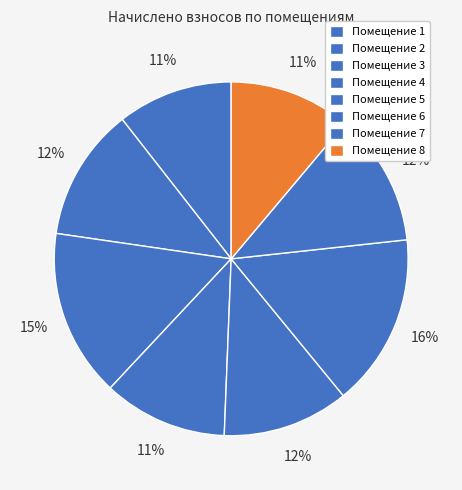

Is there a majority slice in this chart?

No